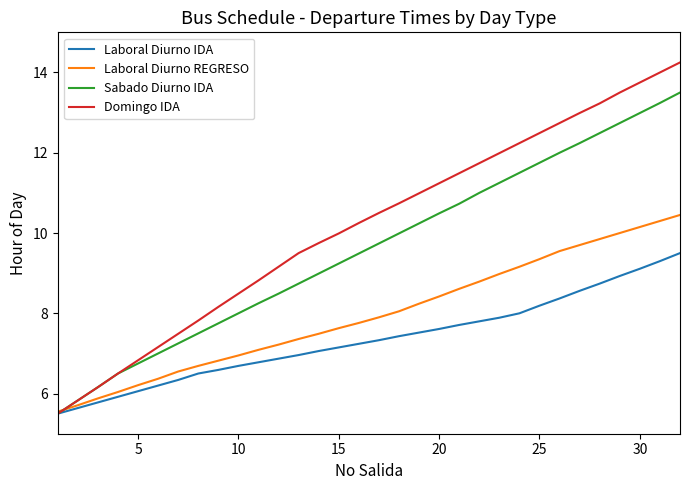

What is the highest value of the Laboral Diurno IDA series?

9.5